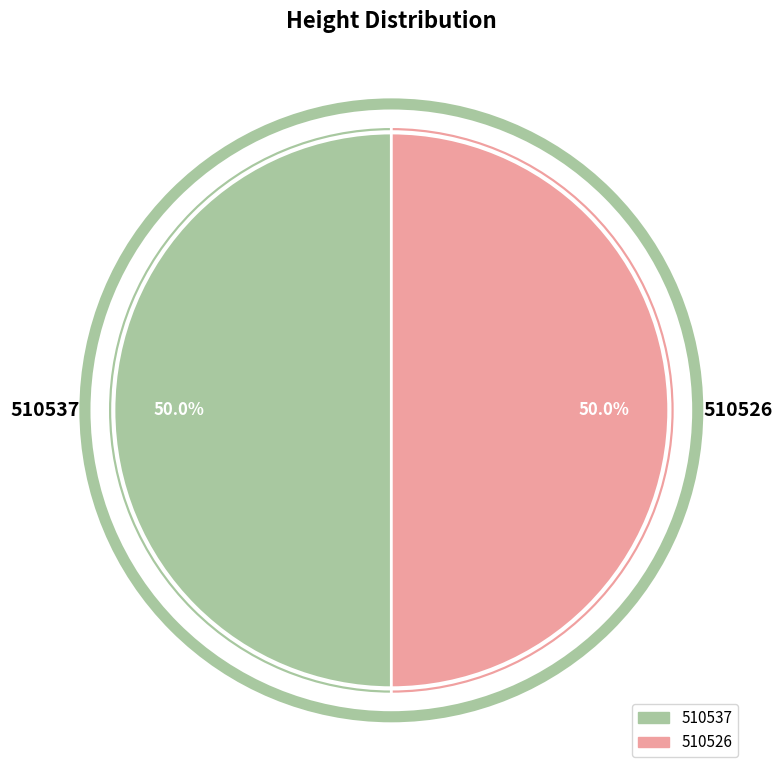

Count the number of slices in the pie.

2